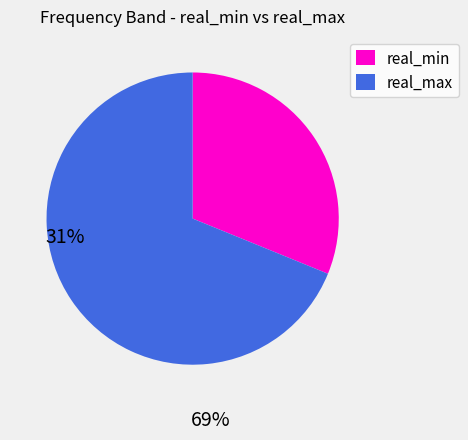

The real_min slice represents 17% of the pie. True or false?

False